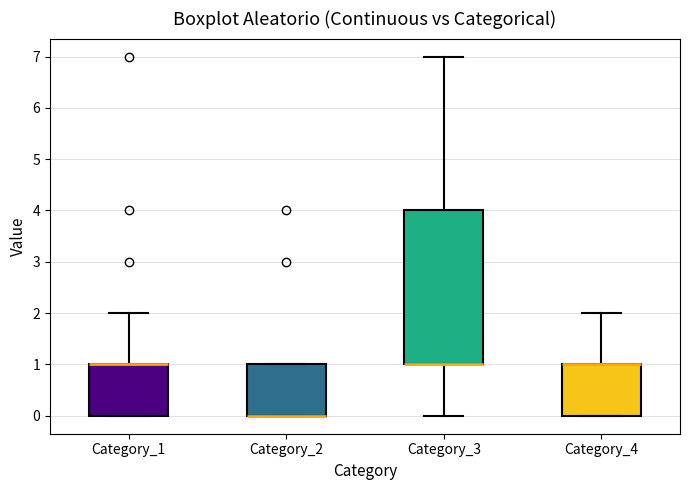

Where is the lower edge of the box for Category_2 on the y-axis? The values are not printed on the chart, so give them approximately, as read against the axis.

0